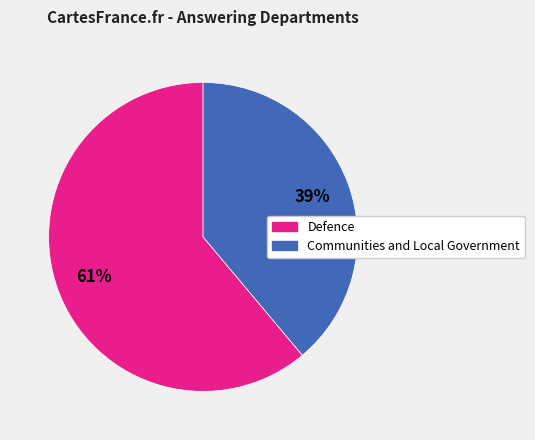

Is it true that Communities and Local Government is 39% of the pie?

True